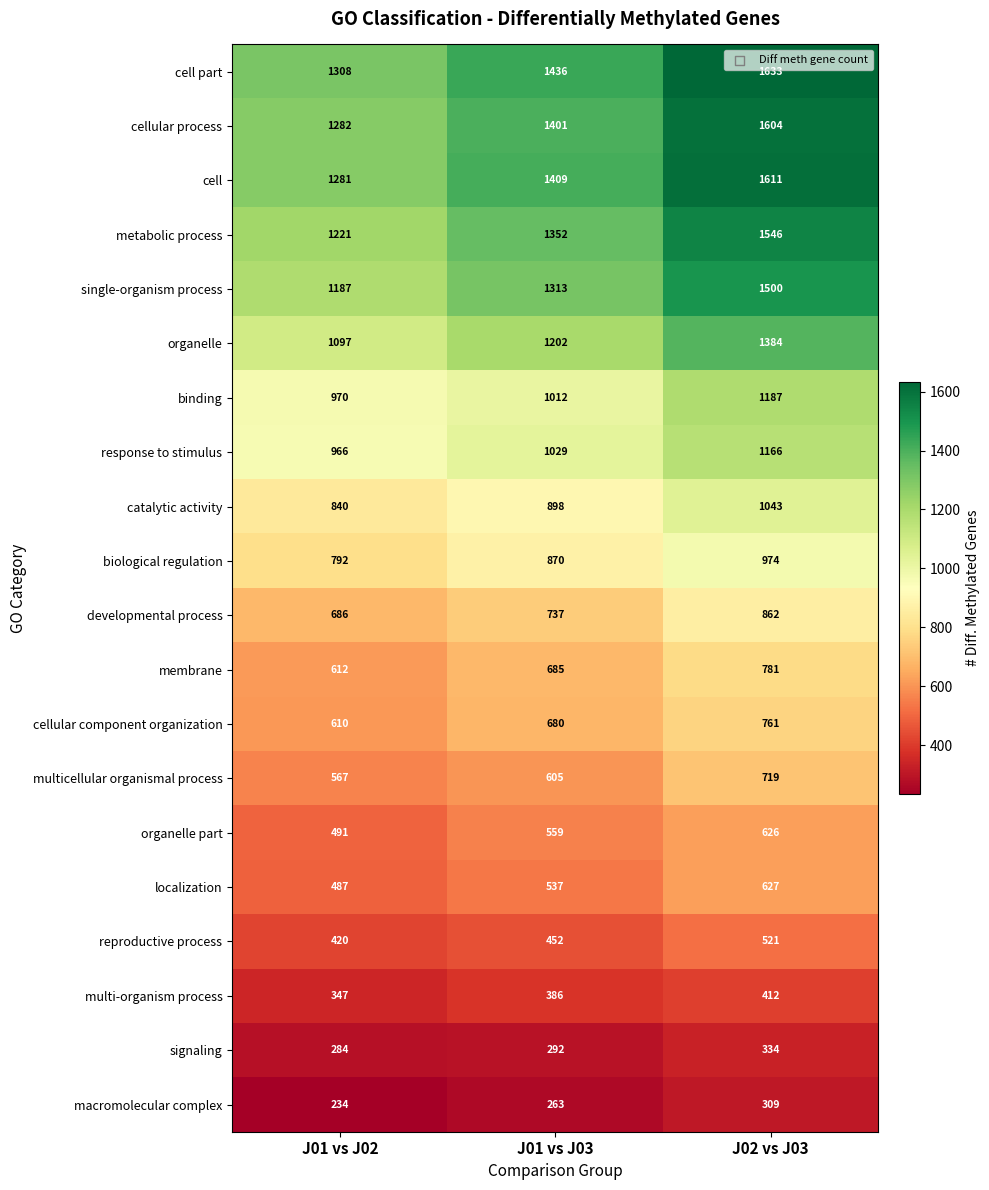

List the labels in order of cellular component organization value, largest first.

J02 vs J03, J01 vs J03, J01 vs J02